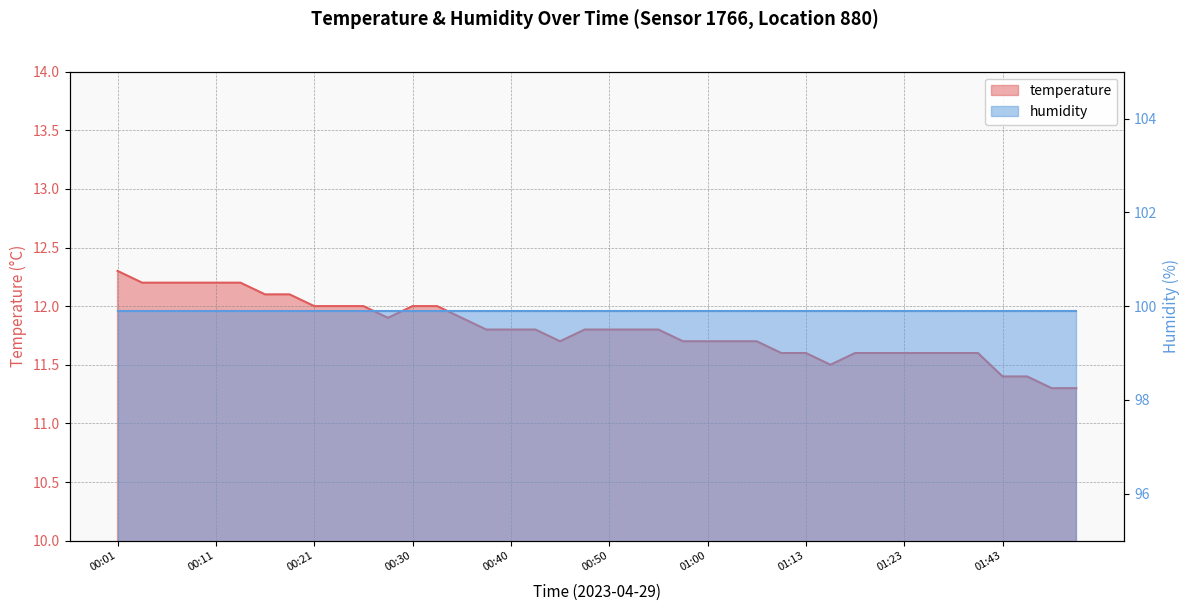

What is the sum of the values at 00:01 and 01:10?

23.9